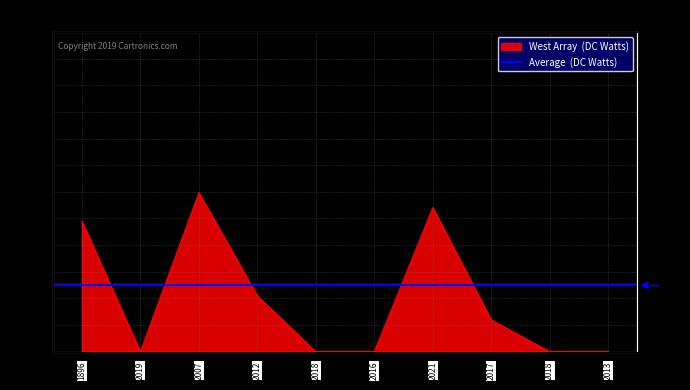

Reading left to right, what are all the values shown in this chart?

271	0	330	116	0	0	299	66	0	0